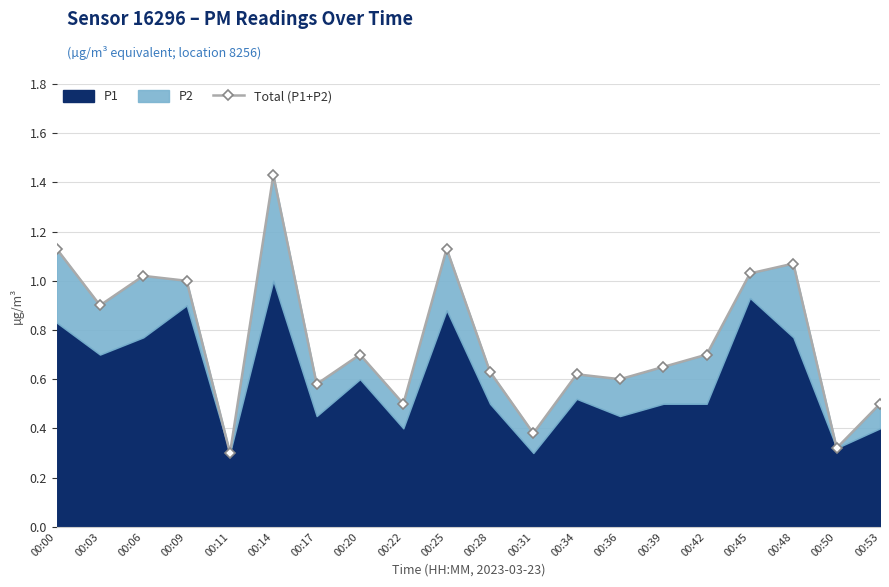

What is the sum of the values at 00:34 and 00:14?

2.0